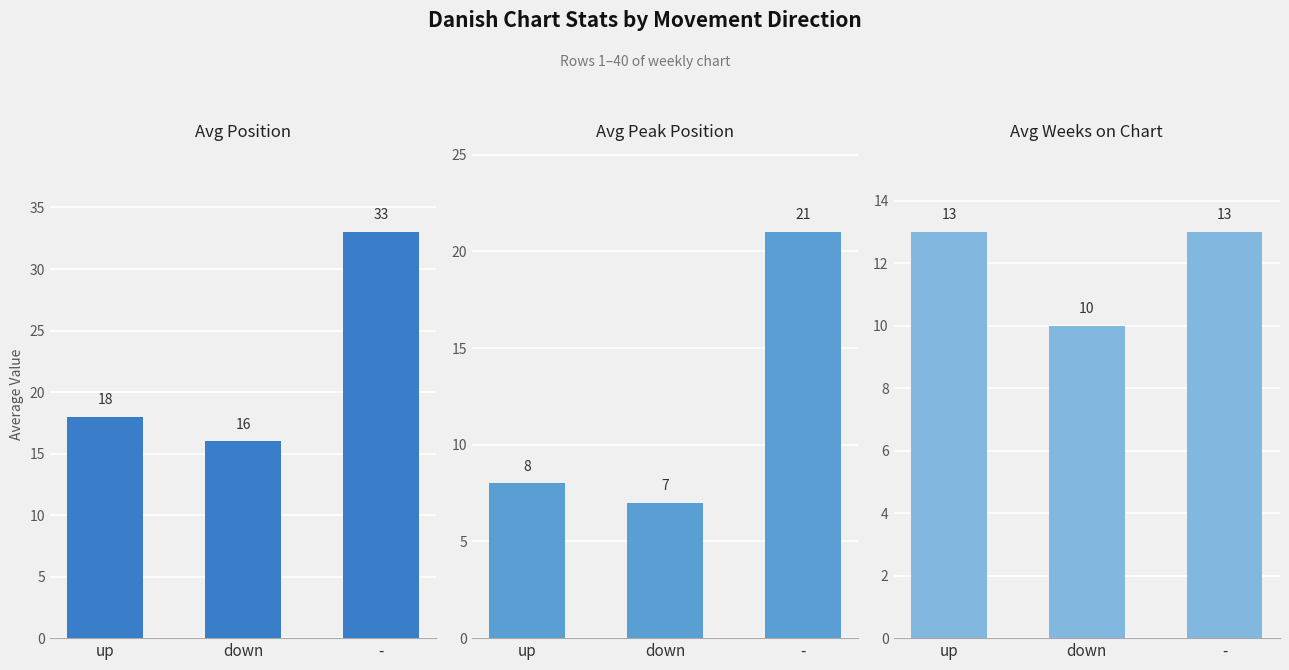

Reading left to right, what are all the values shown in this chart?

Avg Position: 18	16	33
Avg Peak Position: 8	7	21
Avg Weeks on Chart: 13	10	13